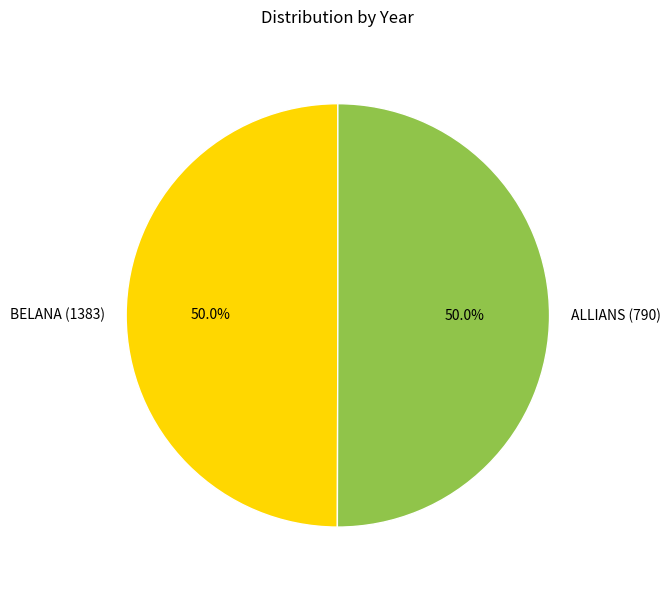

What is the ratio of the value at ALLIANS (790) to the value at BELANA (1383)?

1.0